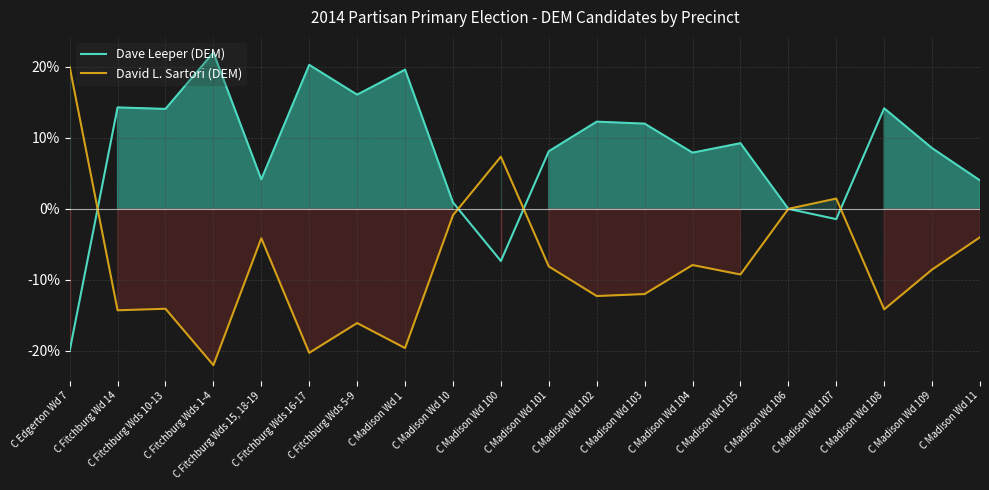

True or false: Dave Leeper (DEM) has a value of 7.3 at C Fitchburg Wds 15, 18-19.

False